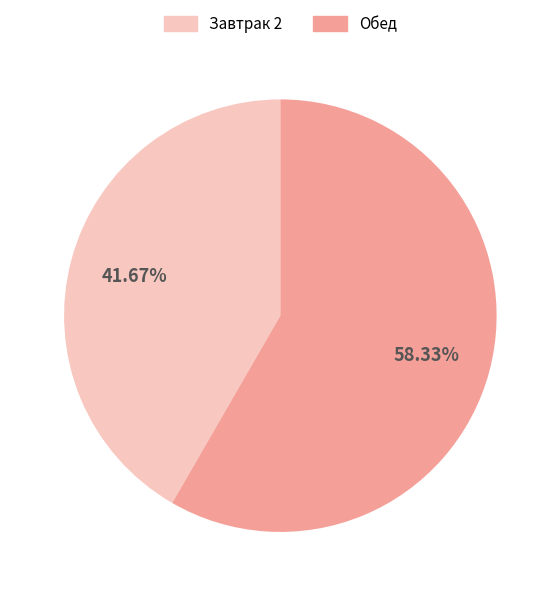

Rank the categories by value from lowest to highest.

Завтрак 2, Обед